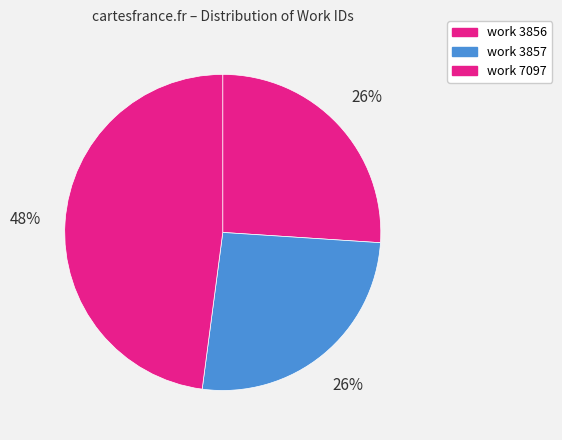

Does work 3856 account for over 50% of the chart?

No